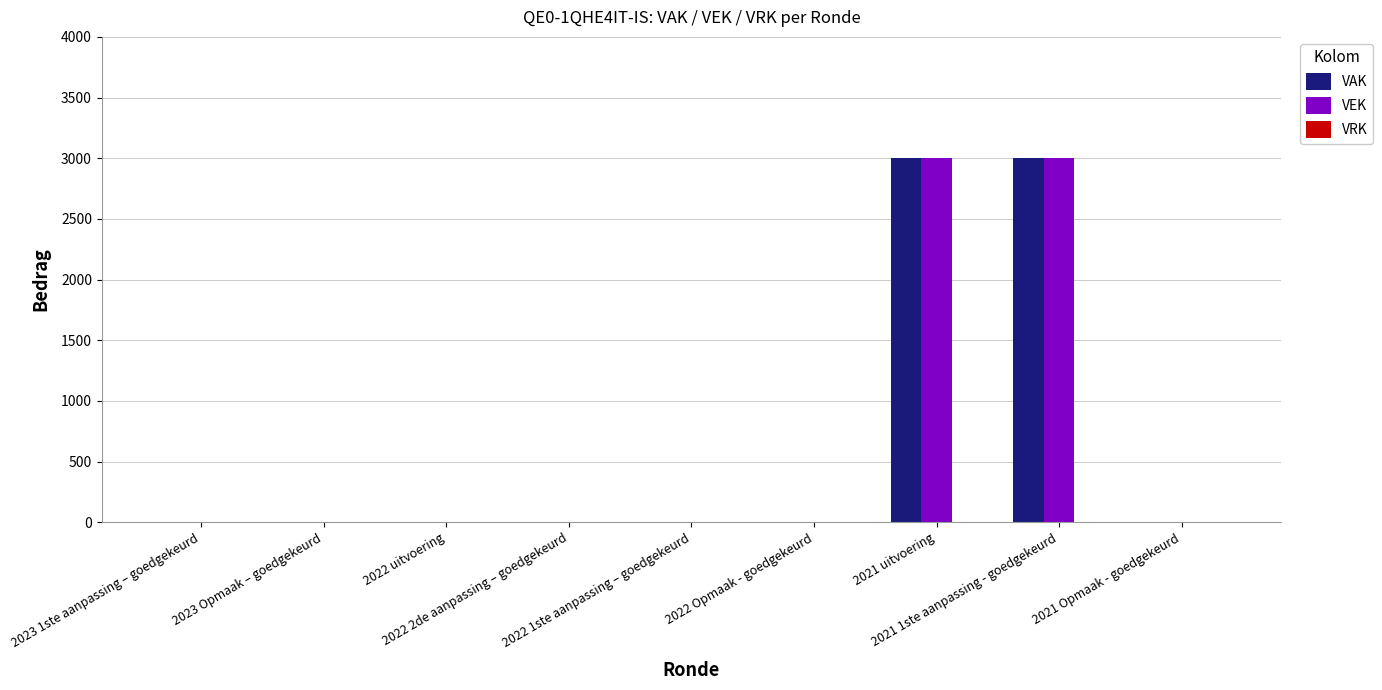

How many groups of bars are there?

9